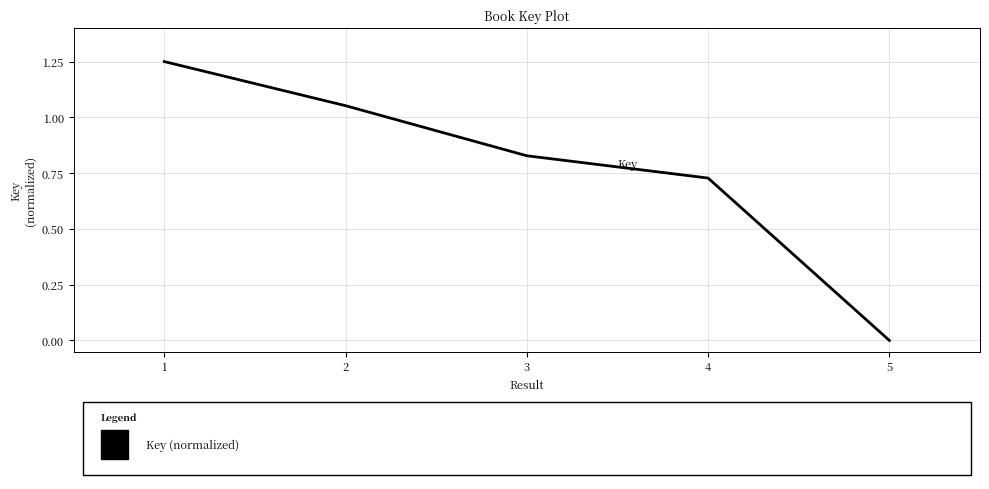

Is it true that the value at 5 is -0.8?

False